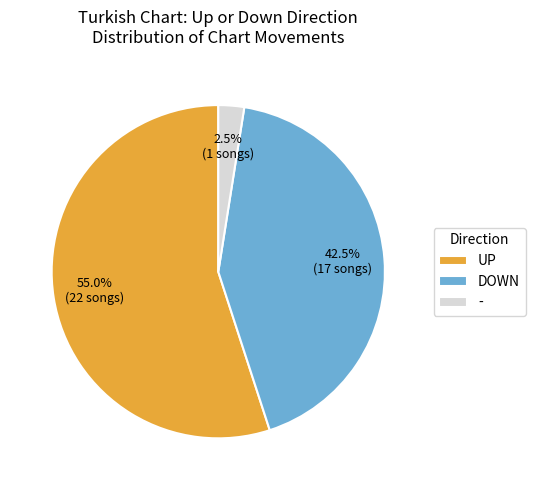

Does - account for over 50% of the chart?

No